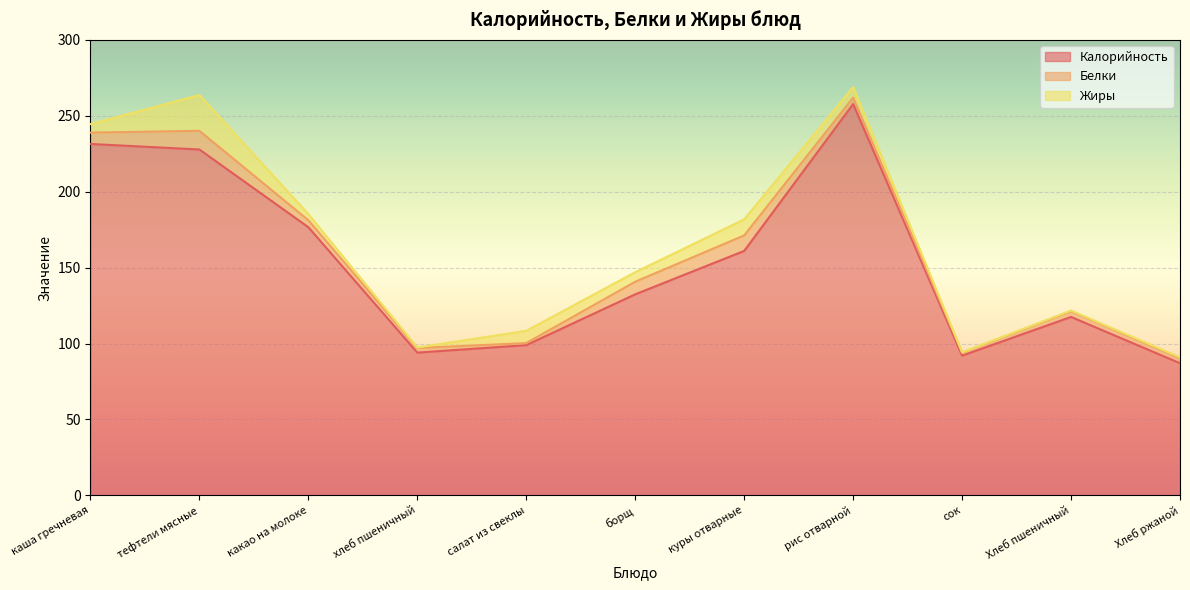

What is the value of the Калорийность point at the 5th from the left?

98.9